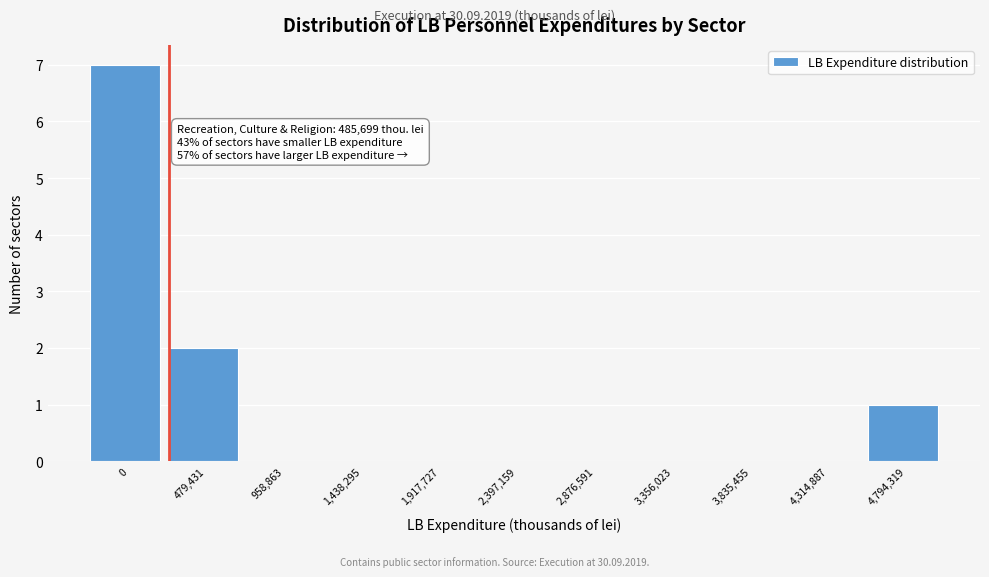

Reading left to right, extract all data points from this chart.

0=7	479,431=2	958,863=0	1,438,295=0	1,917,727=0	2,397,159=0	2,876,591=0	3,356,023=0	3,835,455=0	4,314,887=0	4,794,319=1